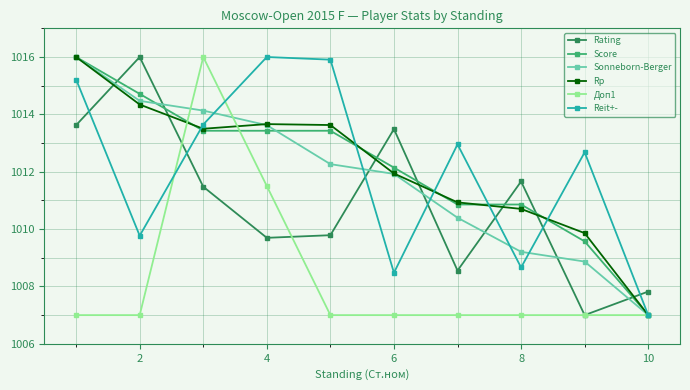

What is the maximum value for Rating?

1016.0